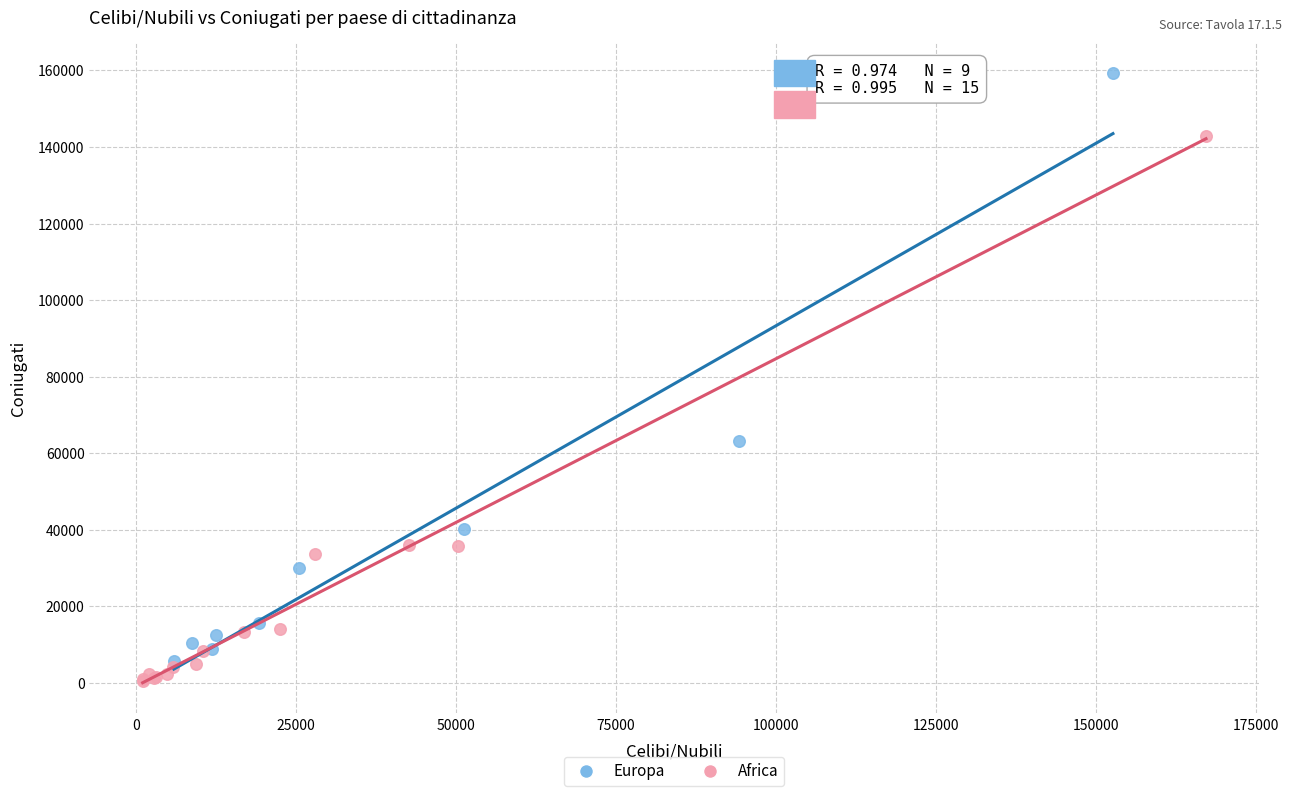

What are all the series names shown in the legend?

Europa, Africa